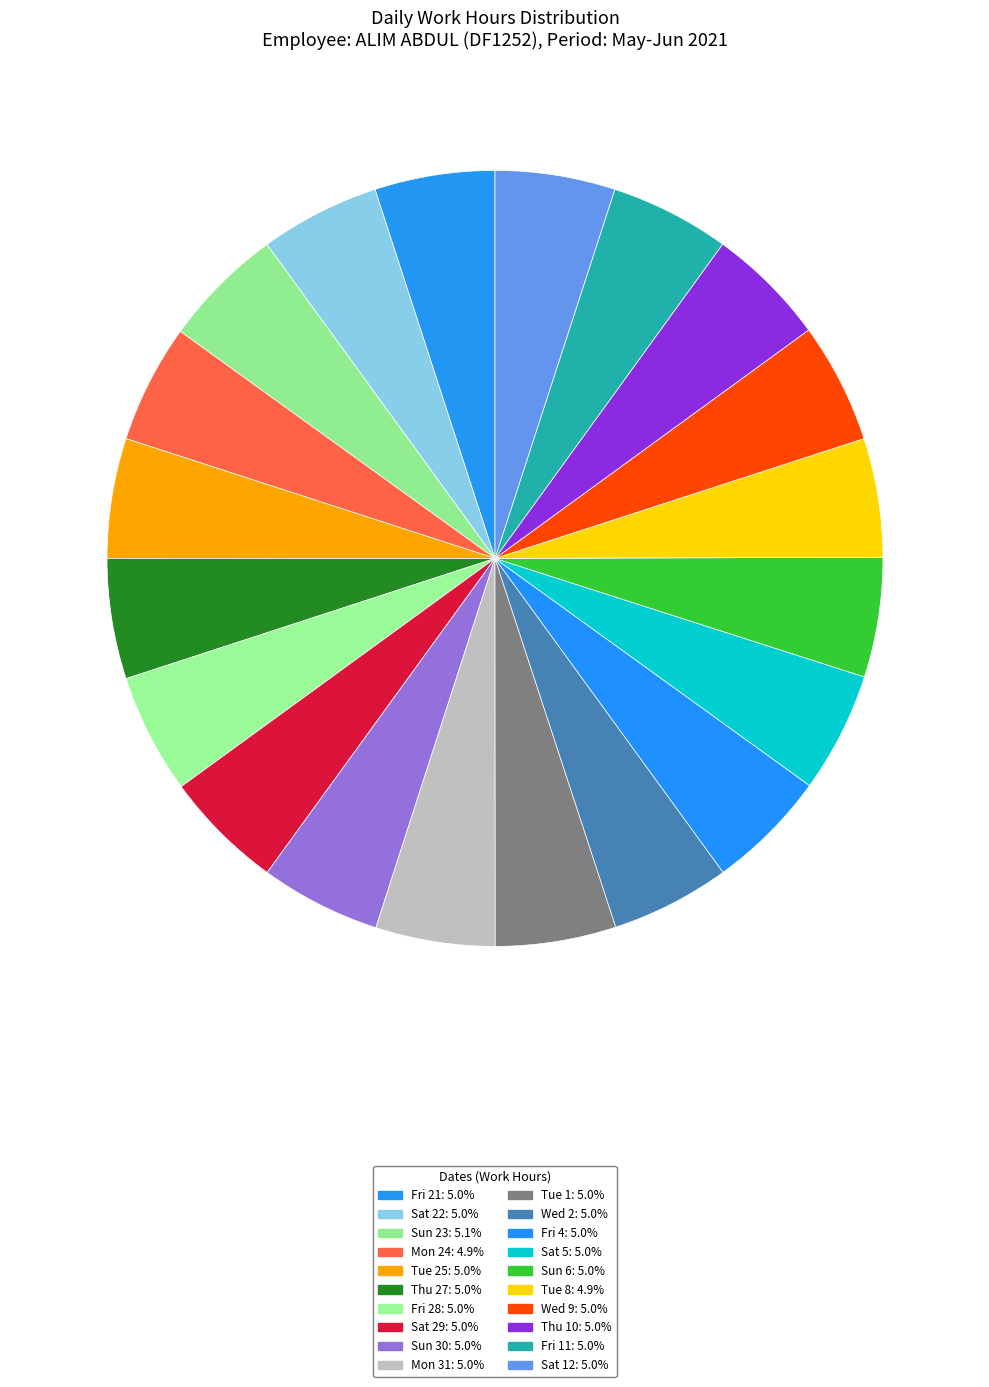

Is the sum of Mon 31 and Wed 9 greater than half?

No